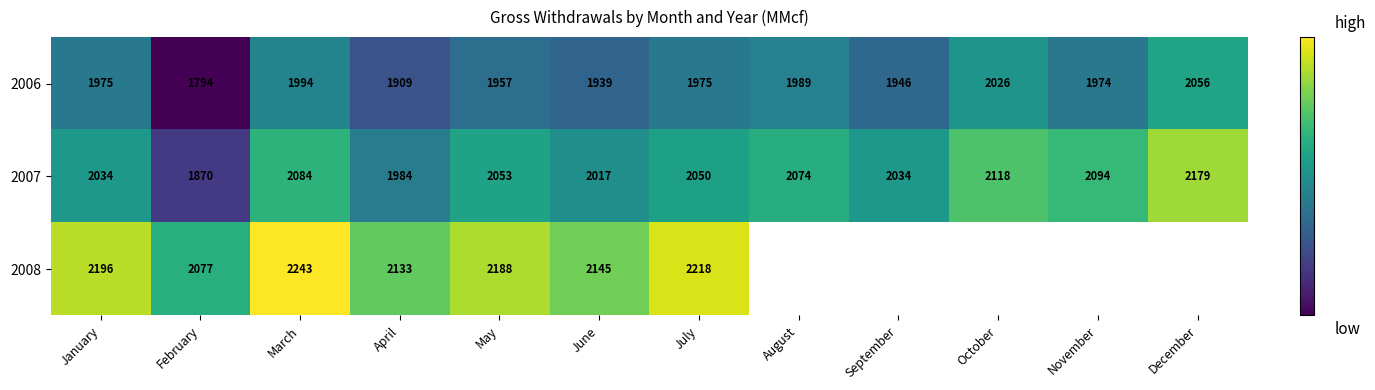

The 2006 series shows 2703.3 at April. True or false?

False